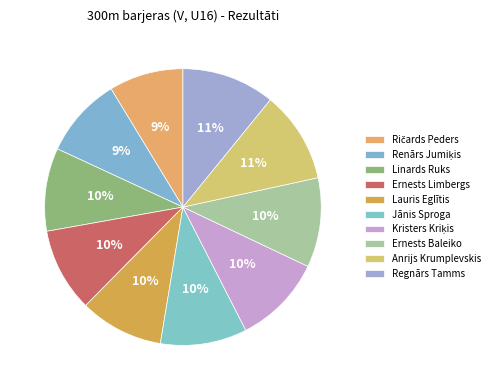

How many slices are in this pie chart?

10